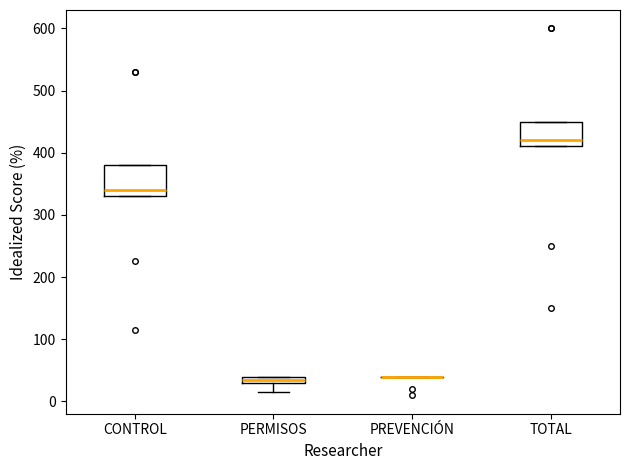

Which box is the tallest, from its lower edge to its upper edge?

CONTROL